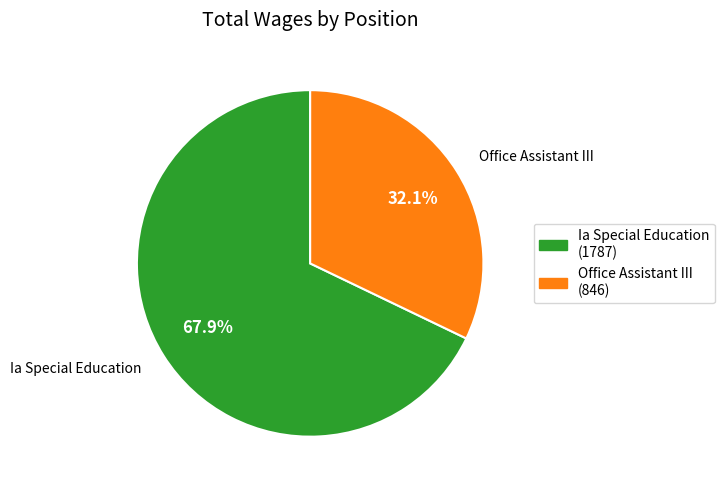

To the nearest percent, what percentage of the pie is Office Assistant III?

32%